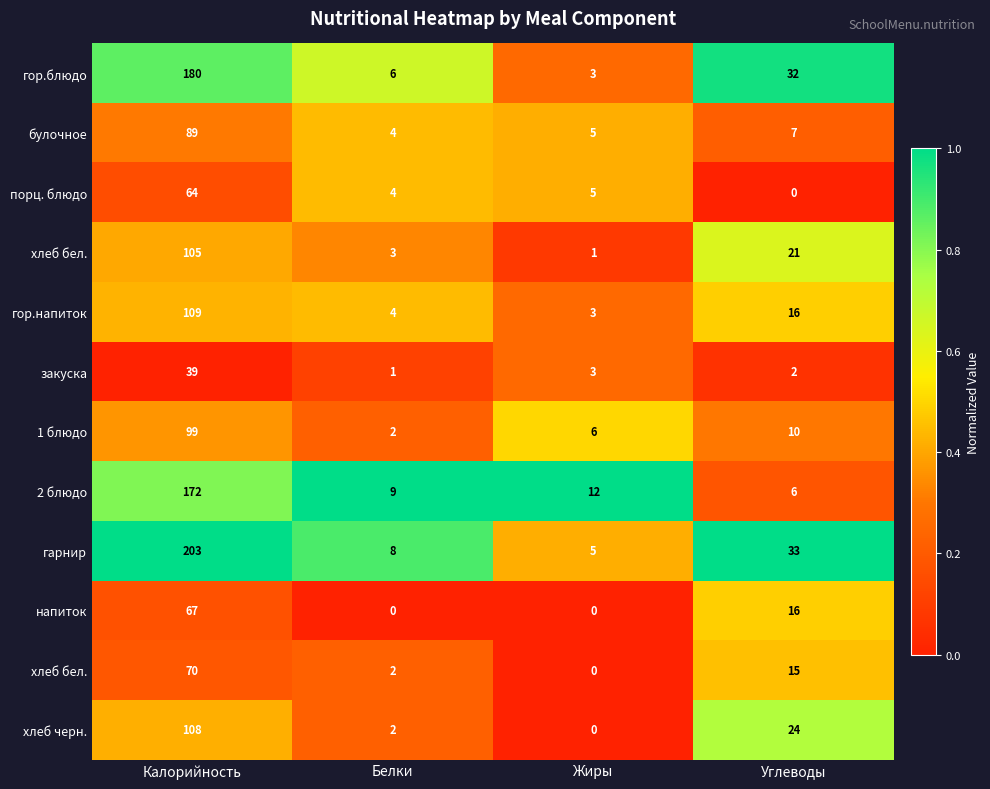

Count the number of data series in this chart.

12